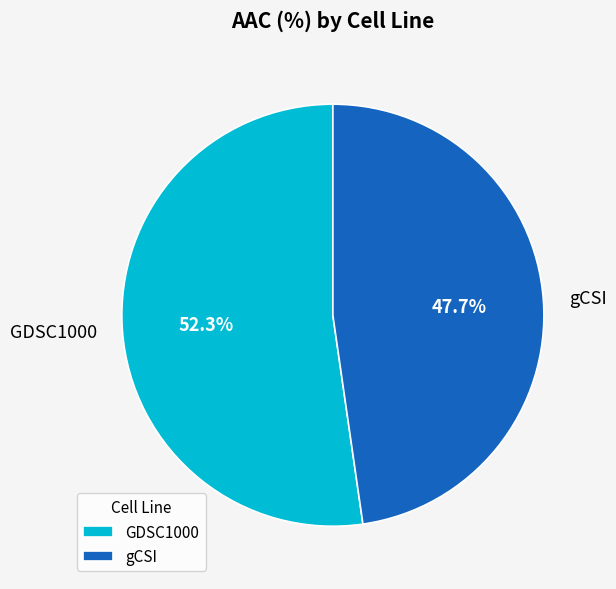

Which slice is the largest?

GDSC1000